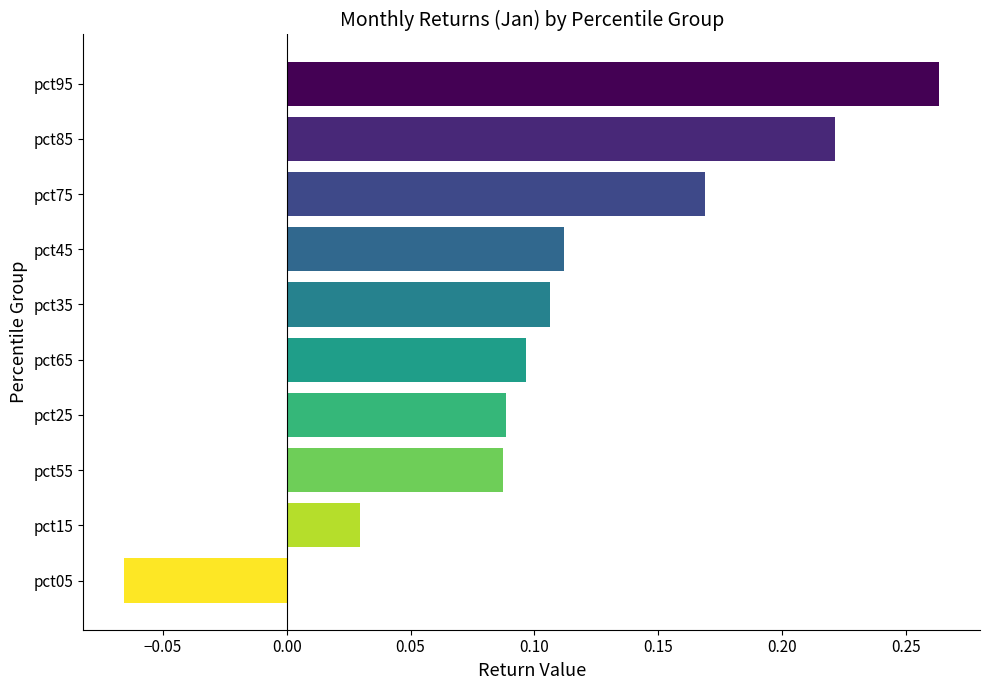

Are the bars horizontal?

Yes